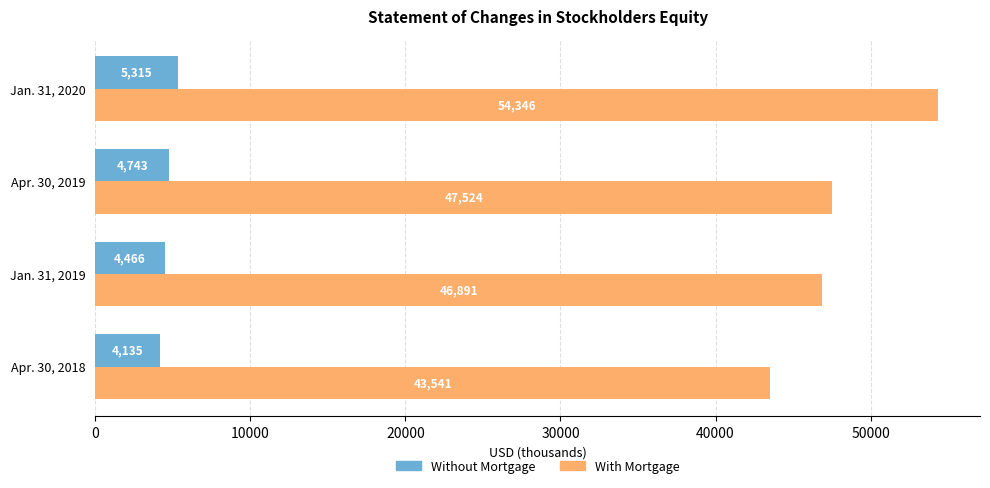

Which series has the widest spread of values?

With Mortgage